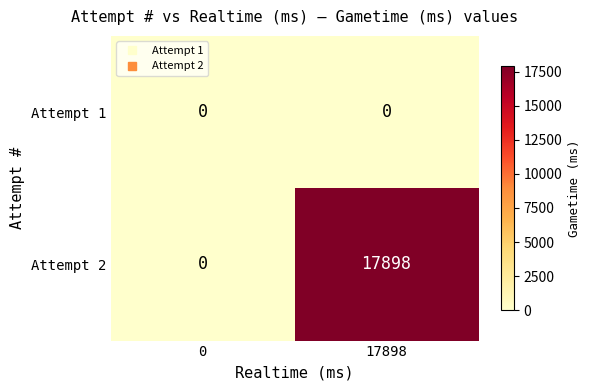

Rank the series at 17898 from lowest to highest value.

Attempt 1, Attempt 2